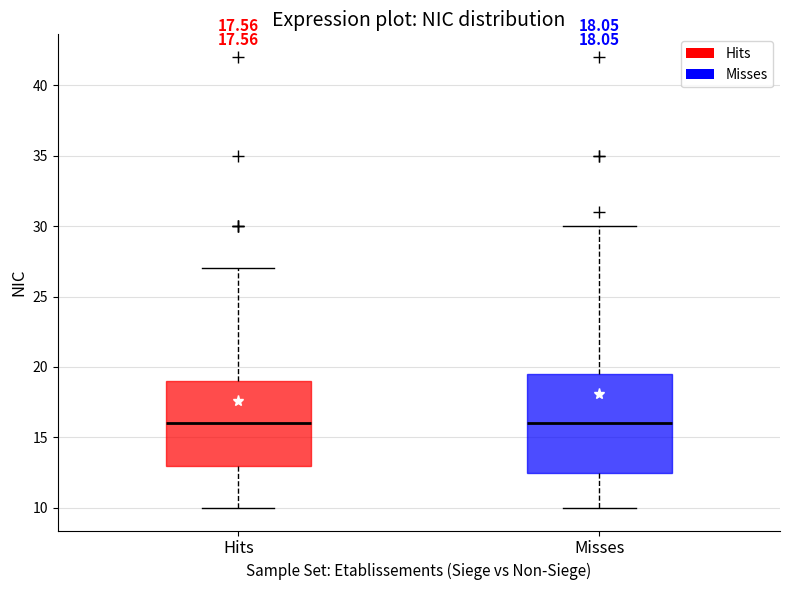

Comparing the boxes themselves (not the whiskers), which one is the tallest?

Misses